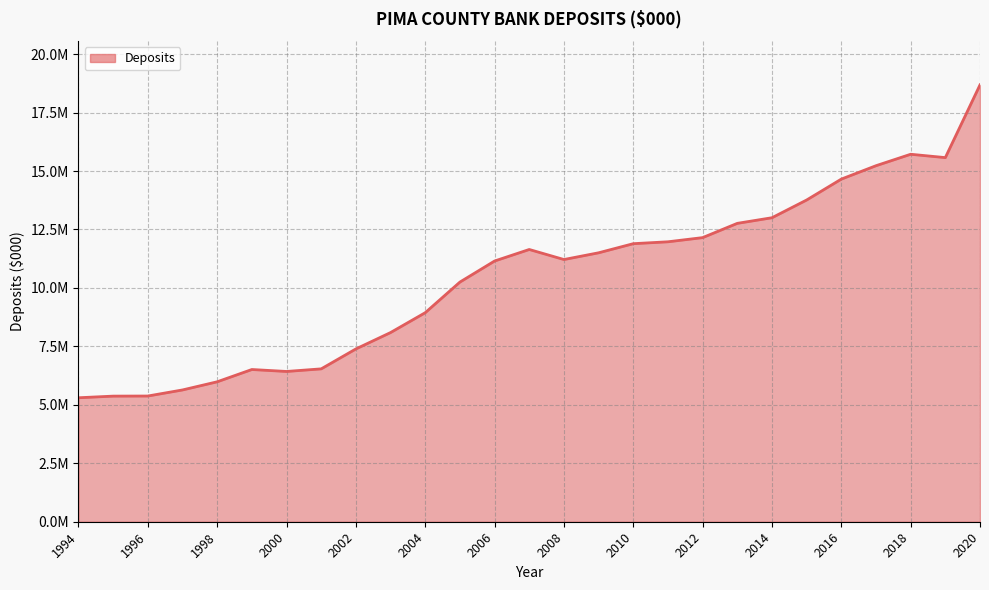

What is the greatest value displayed?

18684759